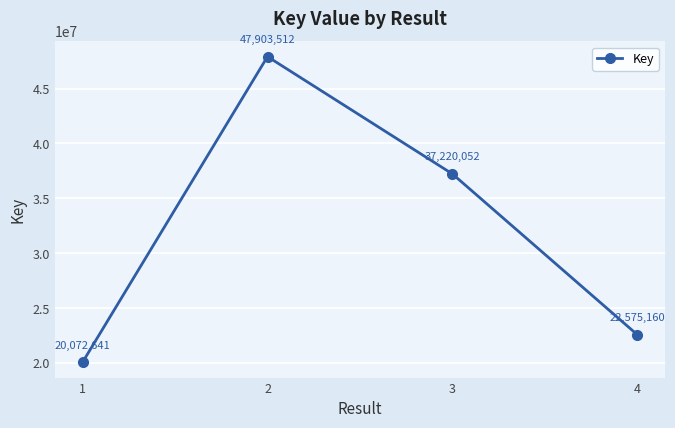

Which label corresponds to the smallest value in the chart?

1